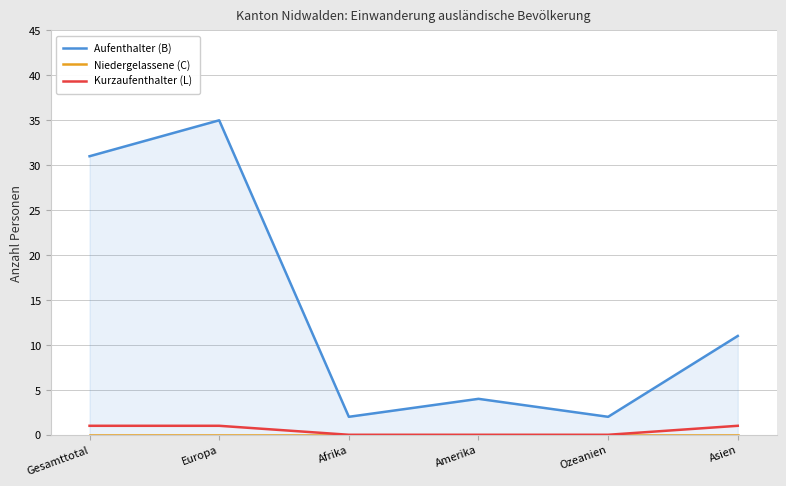

True or false: Aufenthalter (B) and Niedergelassene (C) cross at least once.

False